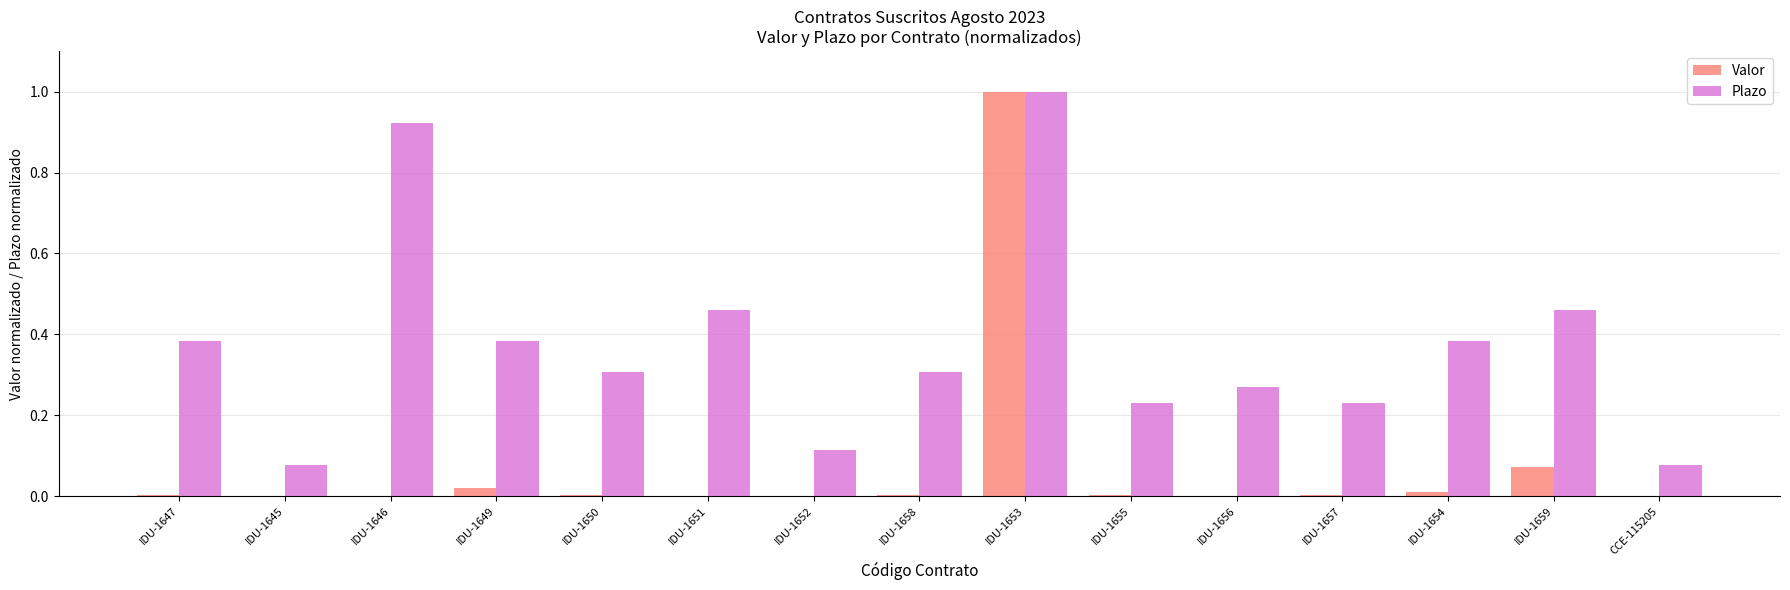

True or false: Valor has a value of 0.0 at CCE-115205.

True